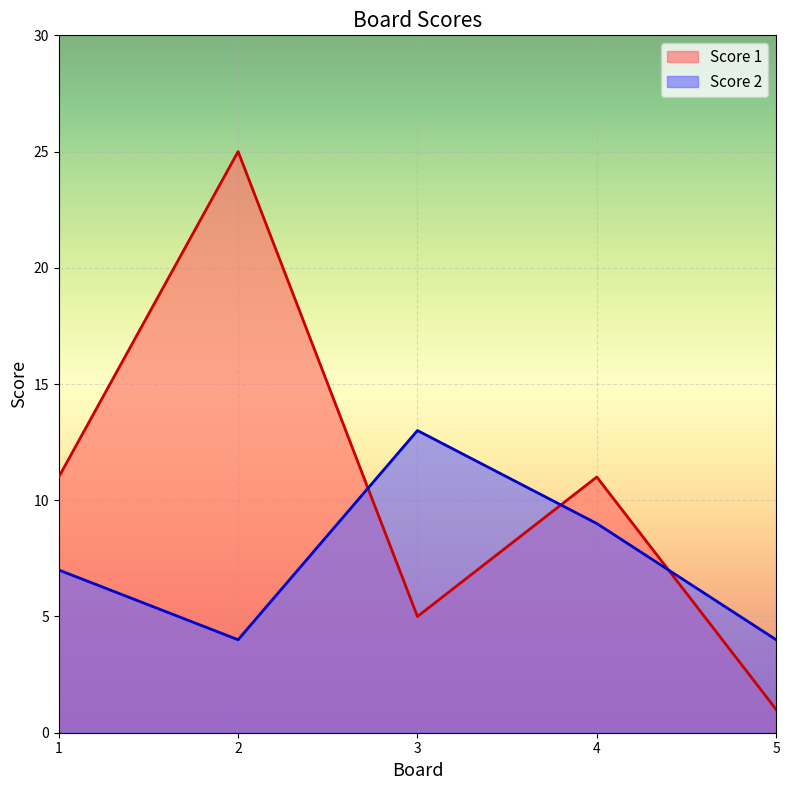

How many times do Score 2 and Score 1 cross each other?

3